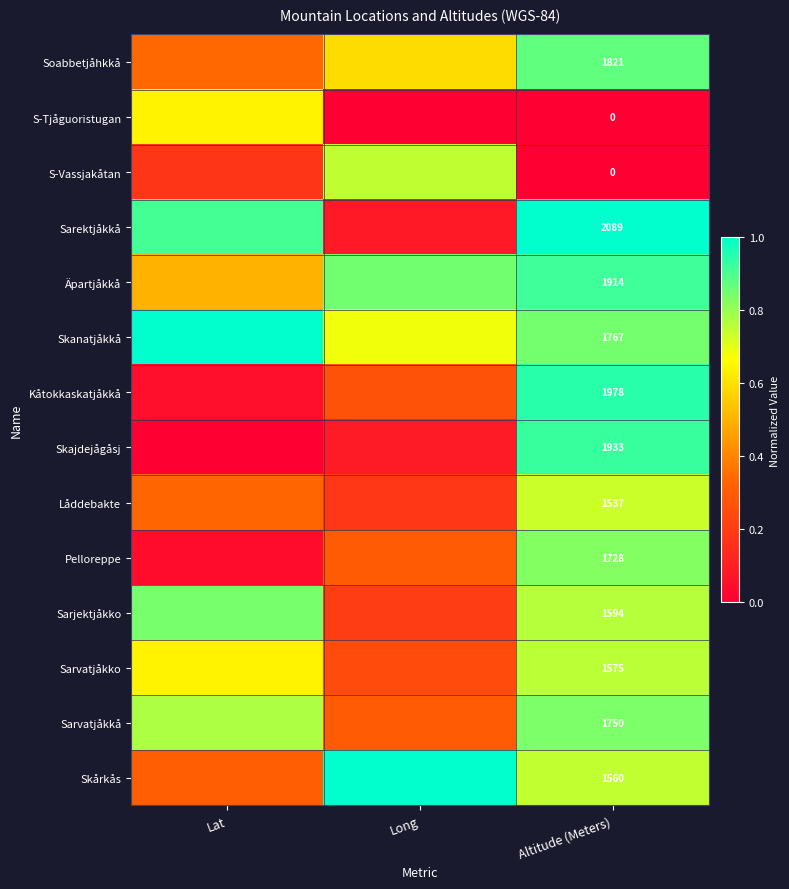

What is the maximum value for Sarvatjåkkå?

0.8